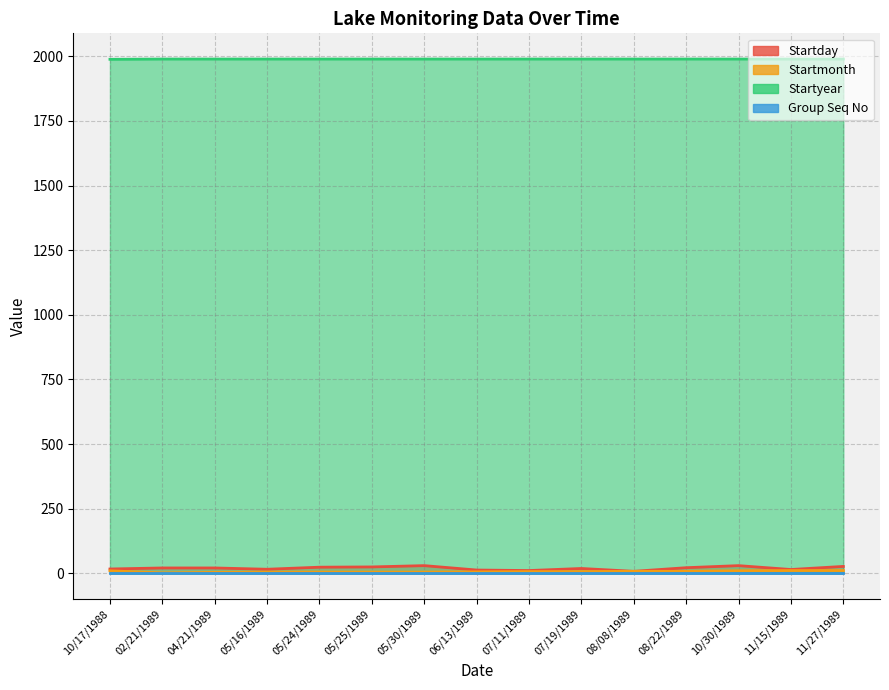

At which category does the chart reach its peak across all series?

02/21/1989